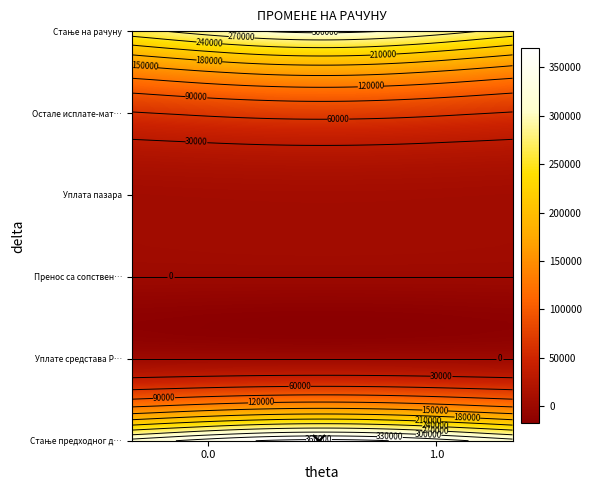

The value at Стање на рачуну is 307225.5. True or false?

True